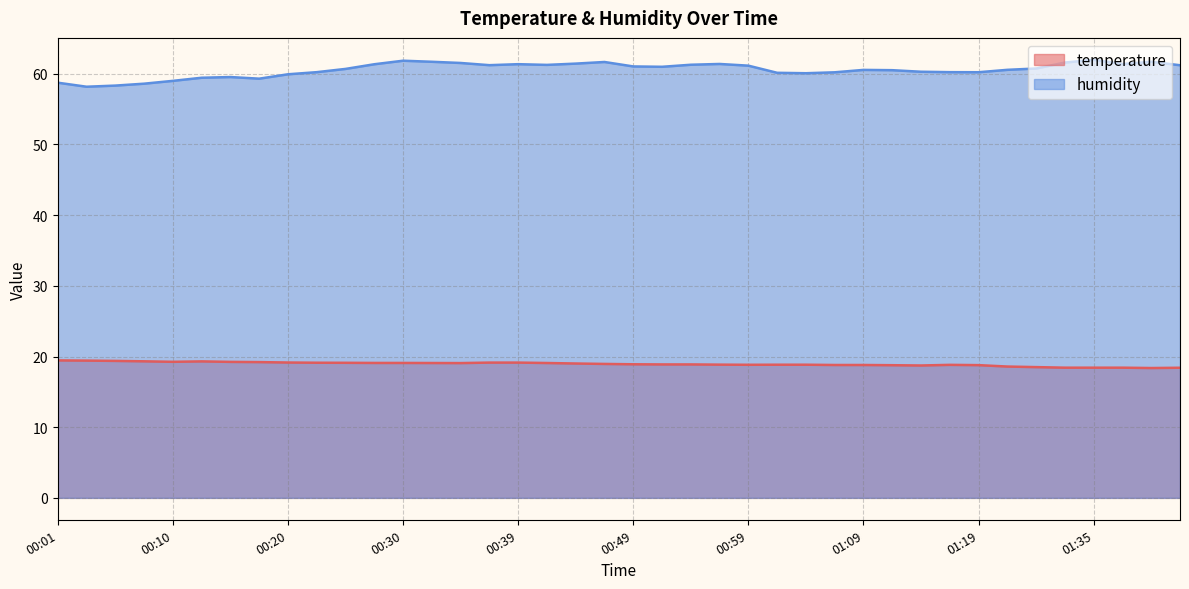

What is the label of the 30th point from the right?

00:25